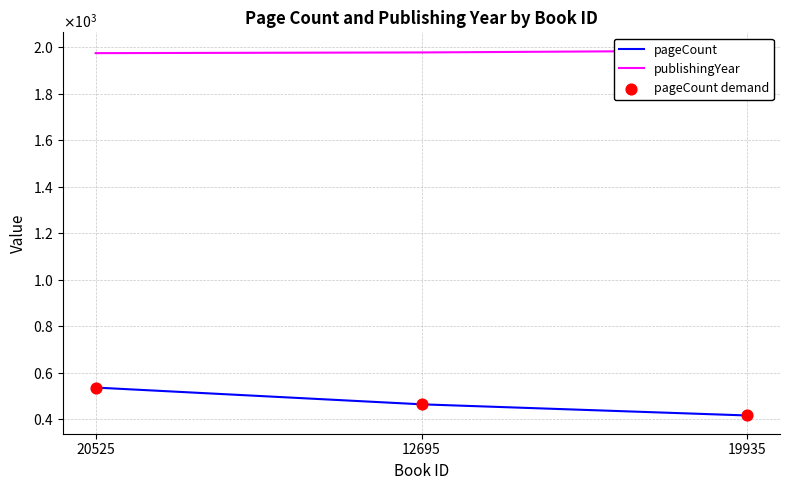

Which series has the largest total across all categories?

publishingYear